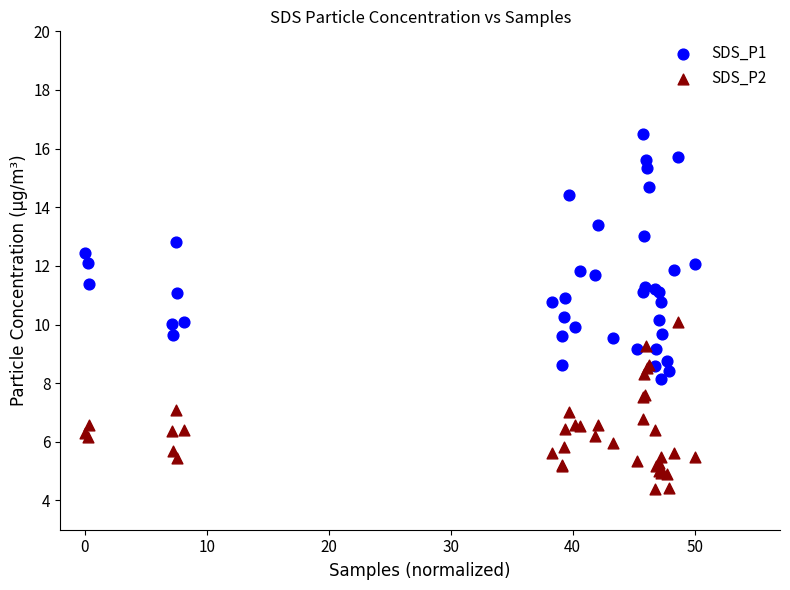

Which series reaches the minimum Y coordinate?

SDS_P2